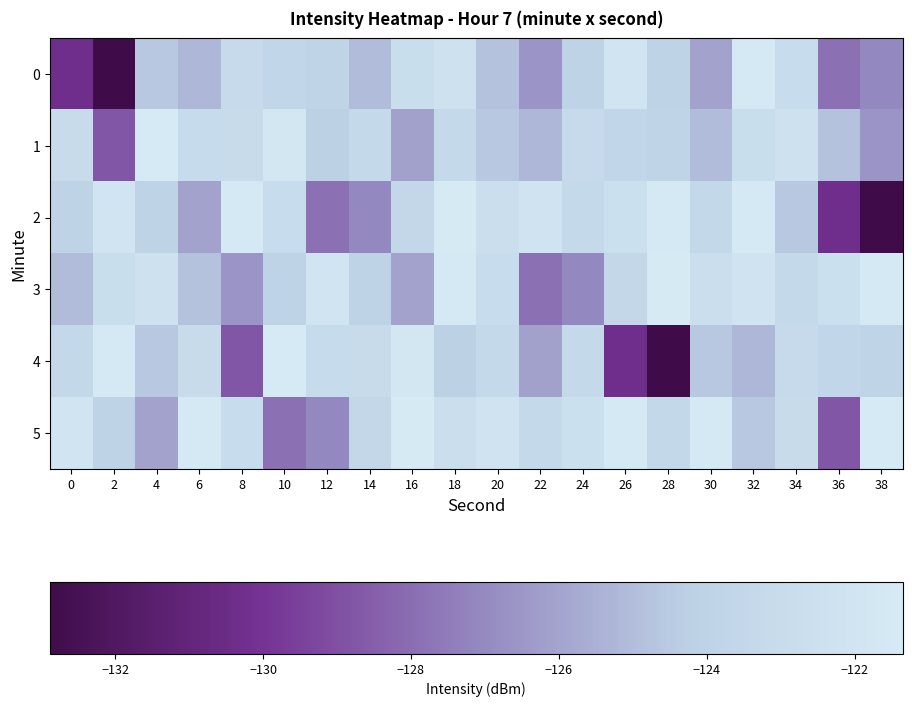

Which category has the highest value across all series?

18